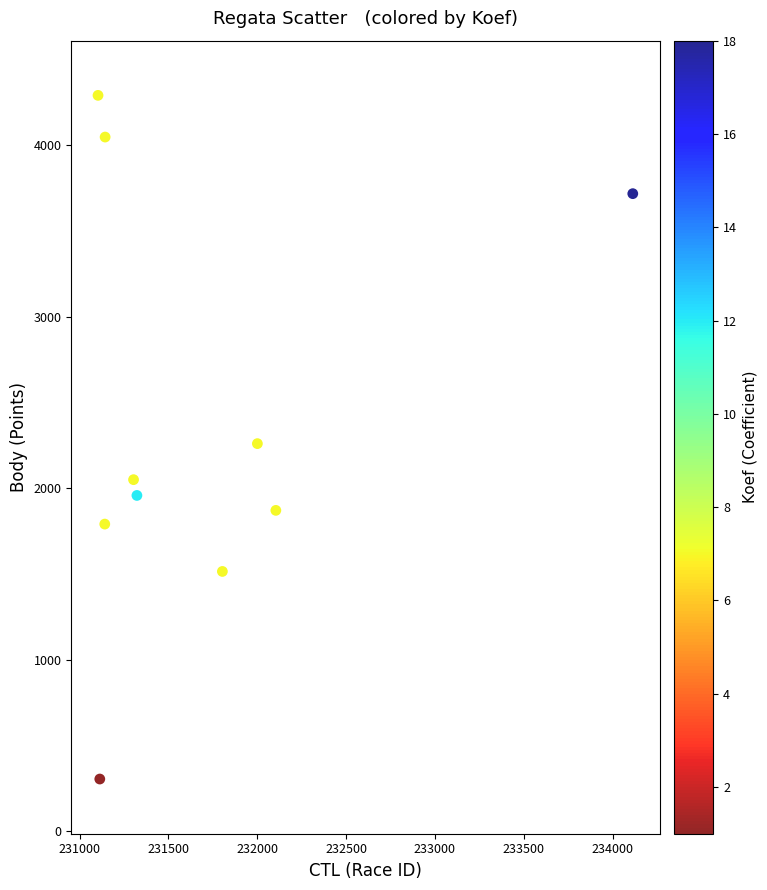

What is the range of X values (max minus min)?

3010